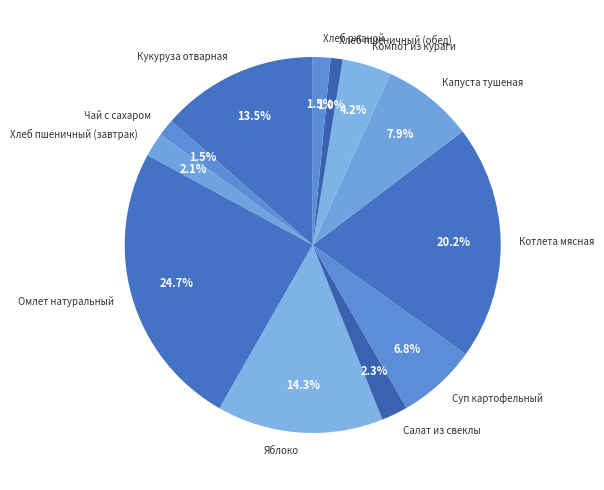

Is there any slice that represents more than half of the pie?

No